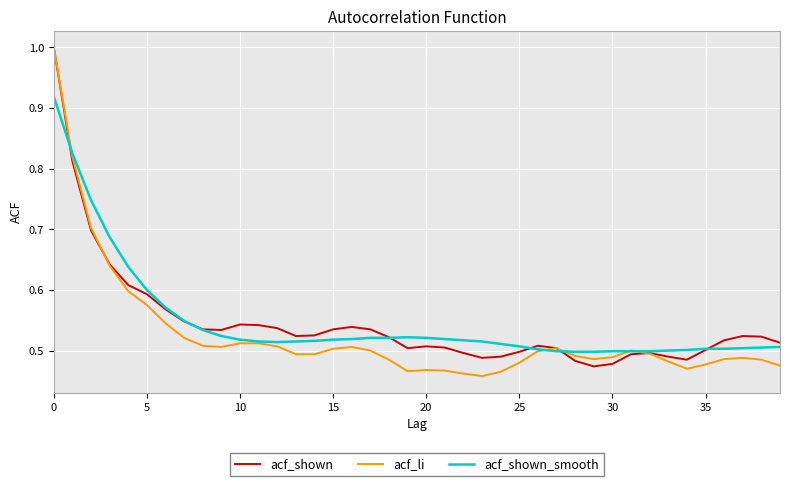

What is the maximum value shown in the chart?

1.0